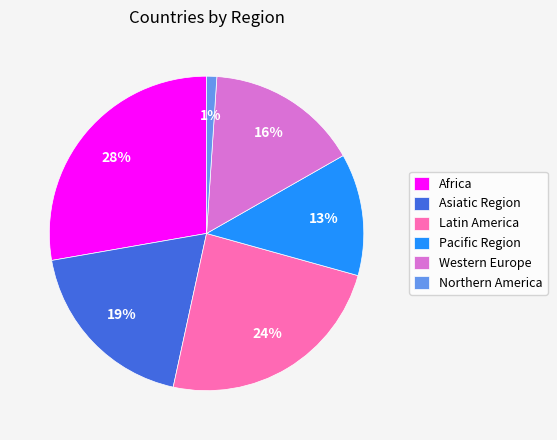

Is it true that Asiatic Region is 19% of the pie?

True